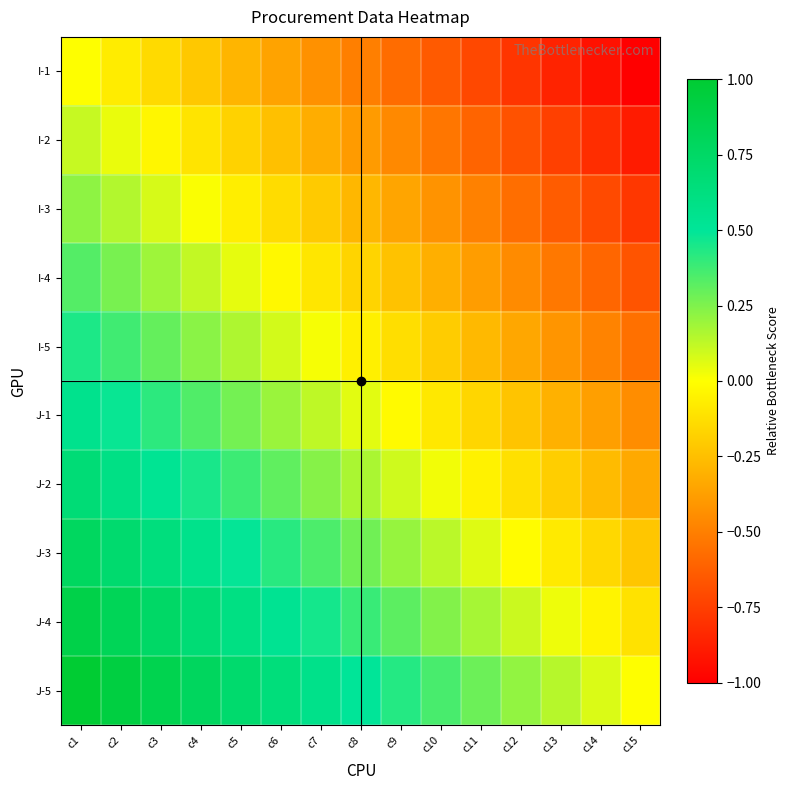

What is the spread (max minus min) of values at c6?

1.0